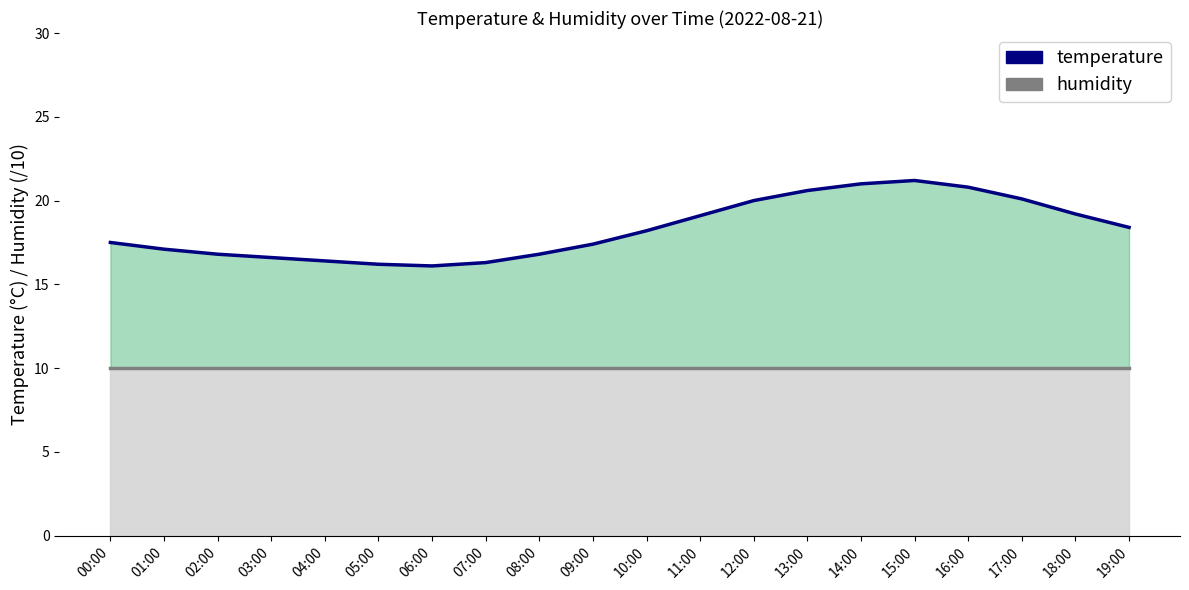

At which category is the sum across all series the highest?

15:00